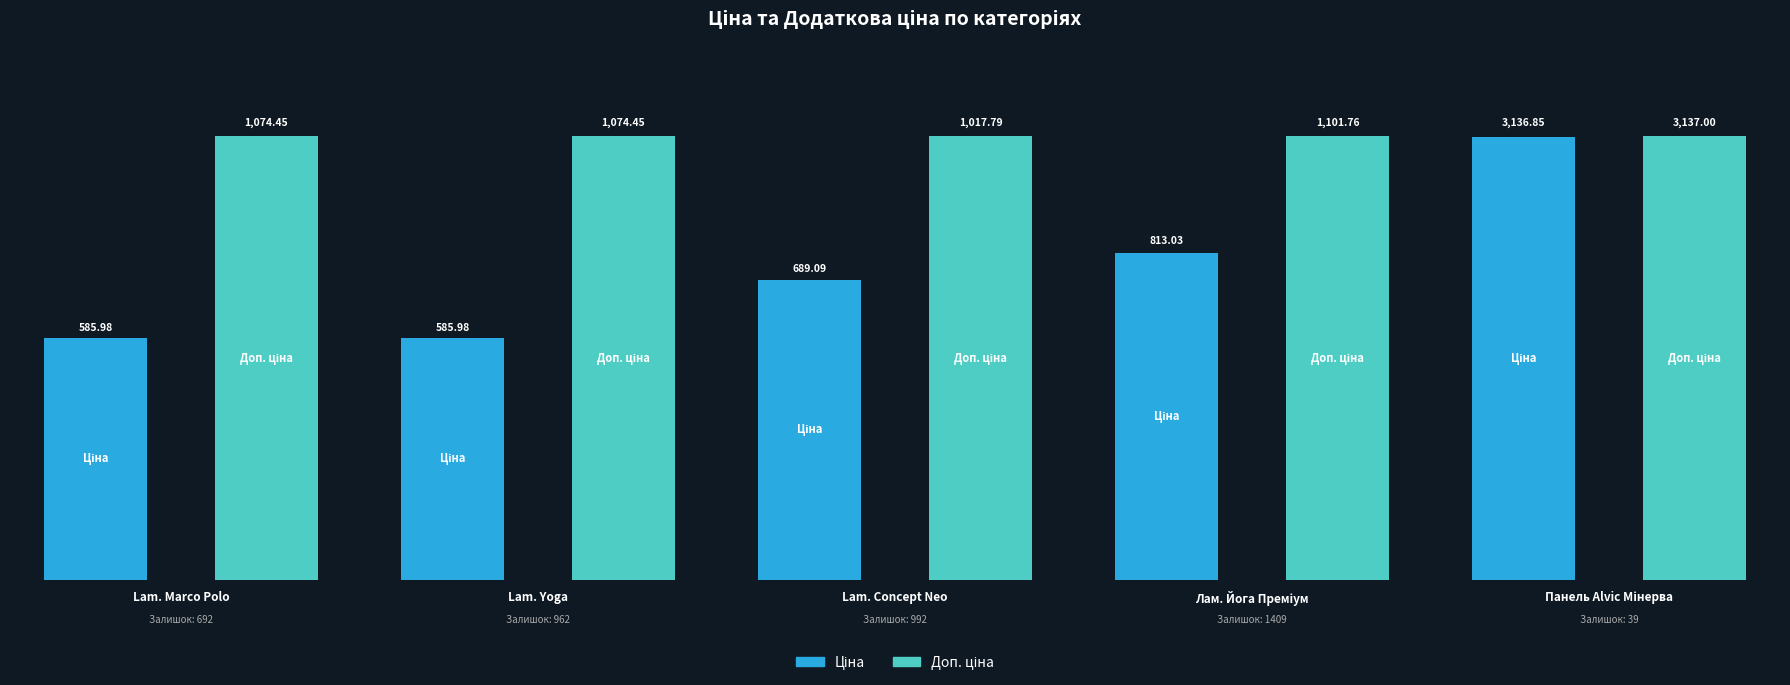

What position from the left is Laminate AGT Yoga?

2